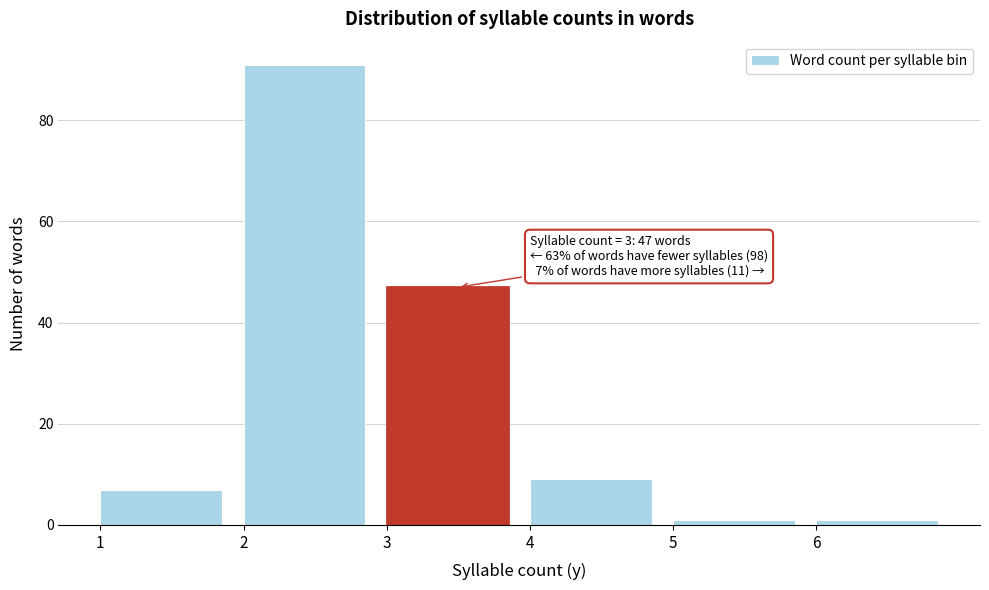

Which range on the x-axis has the tallest bar?

2 to 3